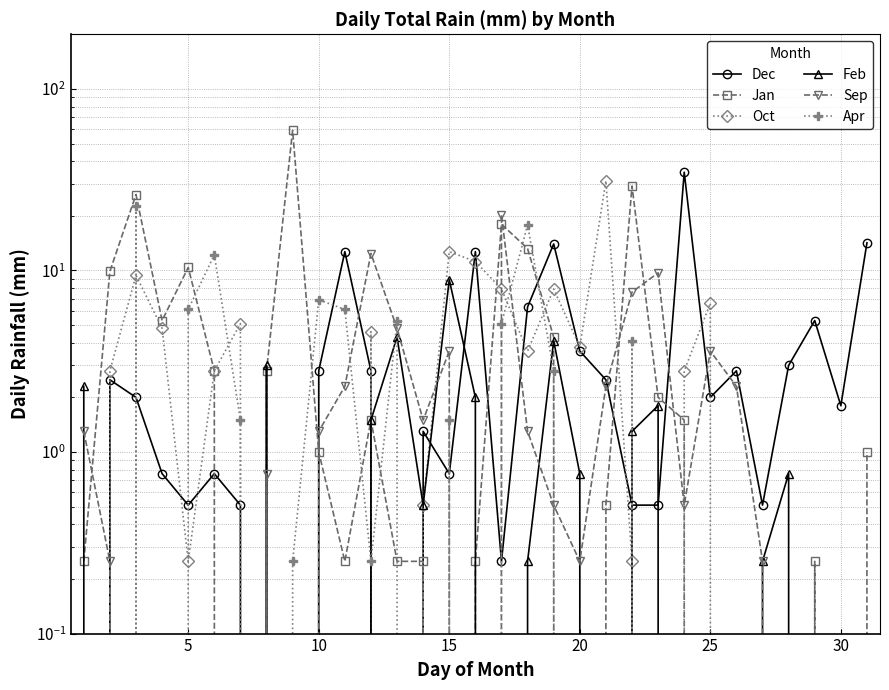

What is the difference between the second highest and second lowest values in the Jan series?

29.2